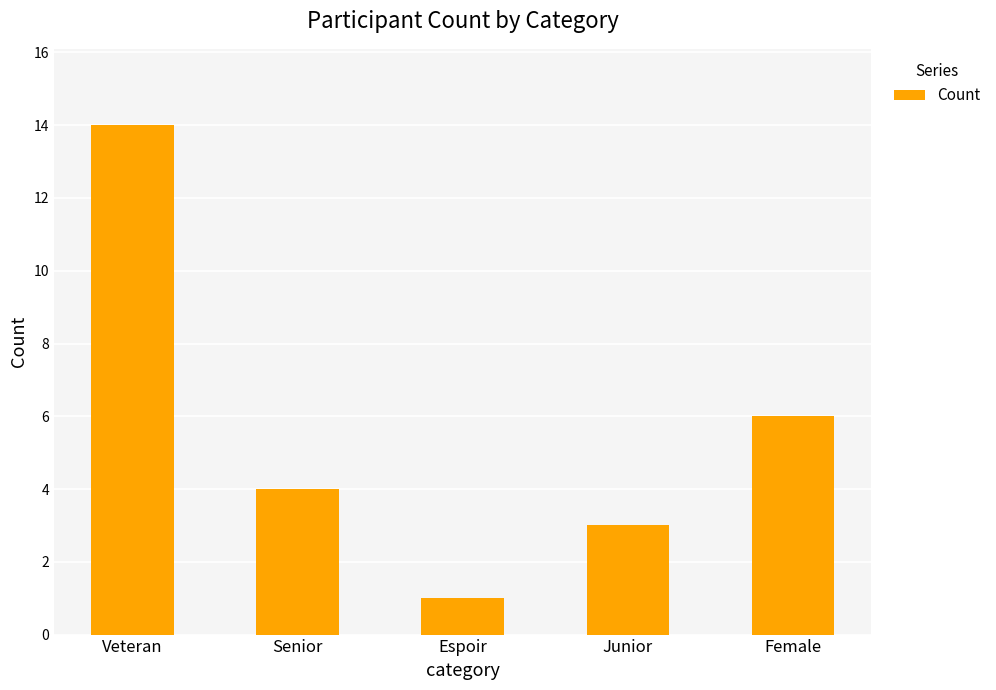

How many bars are there in total?

5